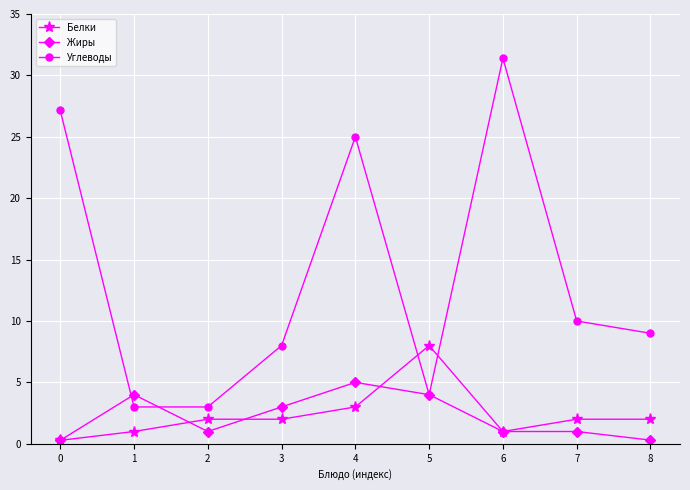

Between 2 and 6, which series saw the biggest shift?

Углеводы